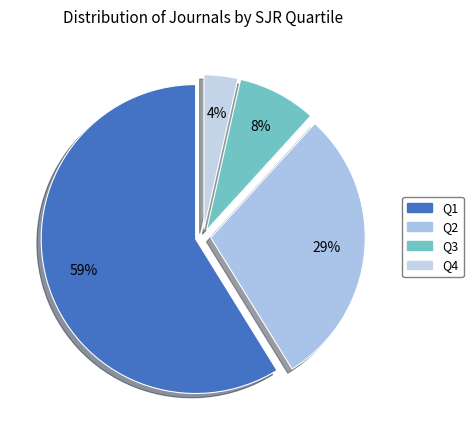

Is there any slice that represents more than half of the pie?

Yes